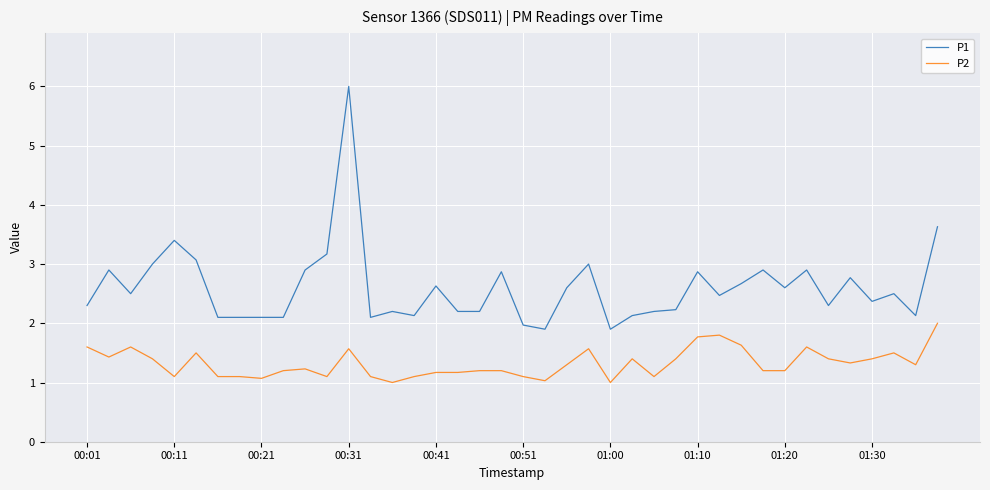

Which series has the largest total across all categories?

P1